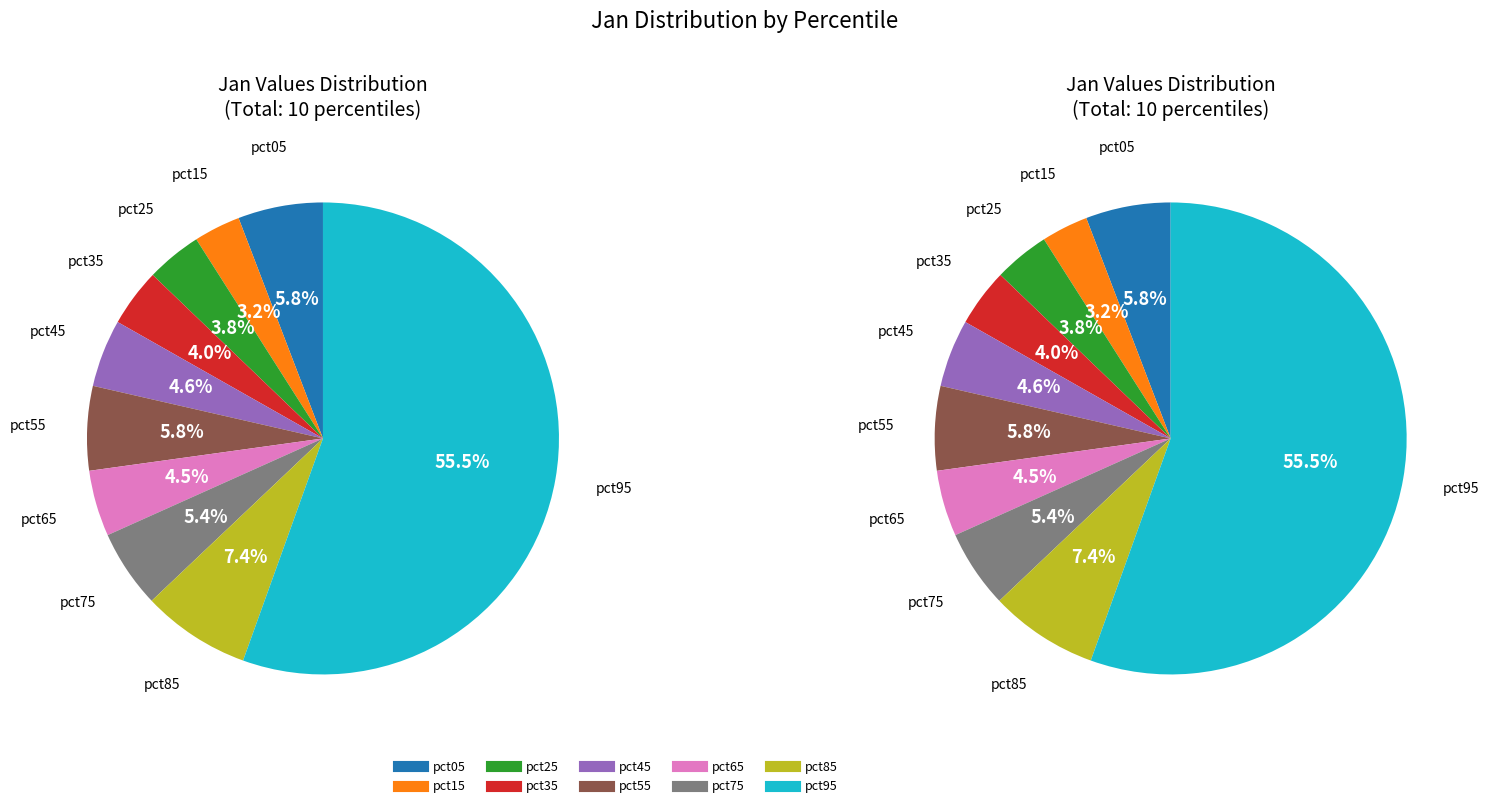

What is the total percentage of pct05 and pct85?

13.3%